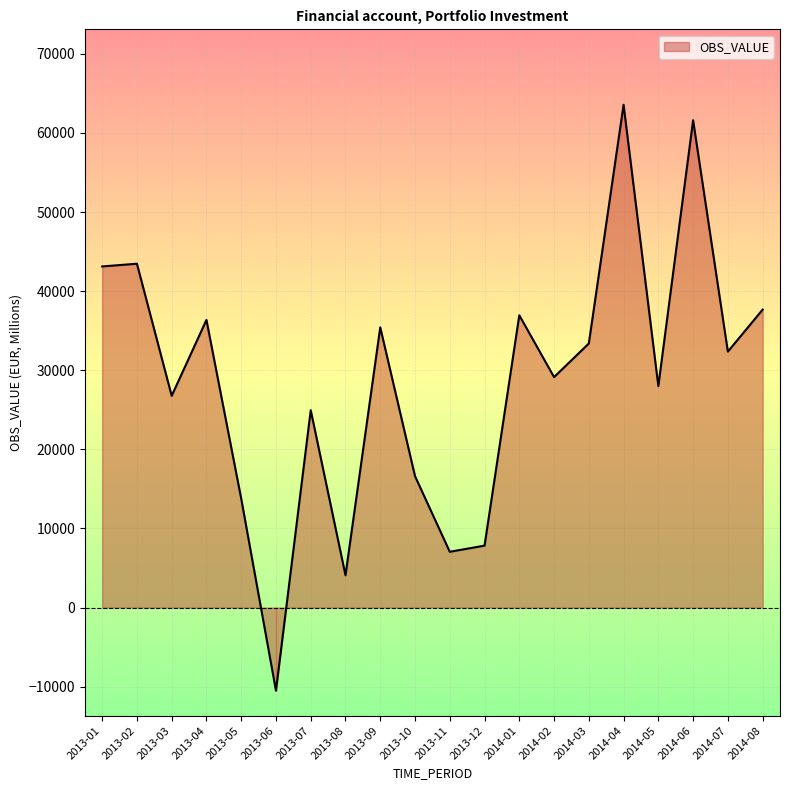

What is the change in value from 2013-11 to 2014-03?

+26331.6